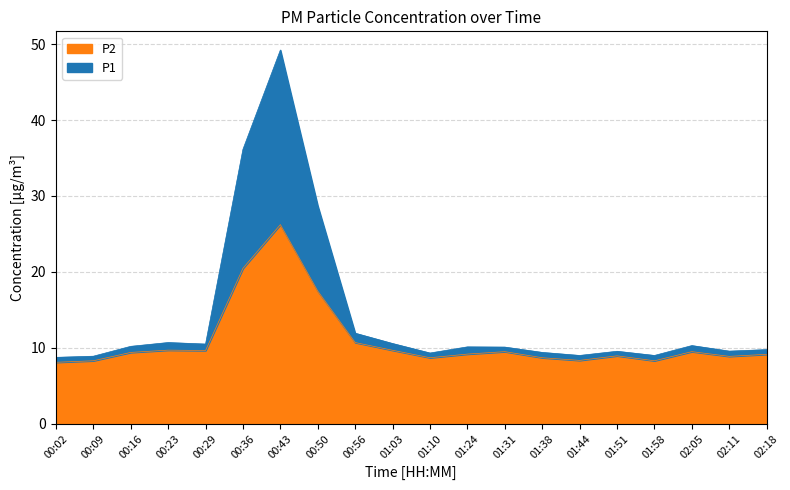

At which label does P2 reach its peak?

00:43